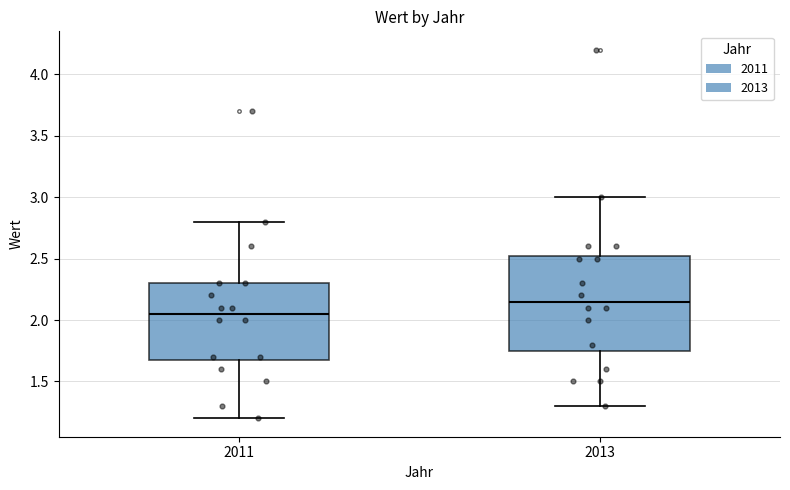

Reading left to right, transcribe this box plot: for each box, give where its median line is, the range the box spans, and where its two whiskers end, as read against the y-axis. The values are not printed on the chart, so give them approximately, as read against the axis.

2011: median 2.05, box 1.70 to 2.30, whiskers 1.20 to 2.80
2013: median 2.15, box 1.75 to 2.55, whiskers 1.30 to 3.00